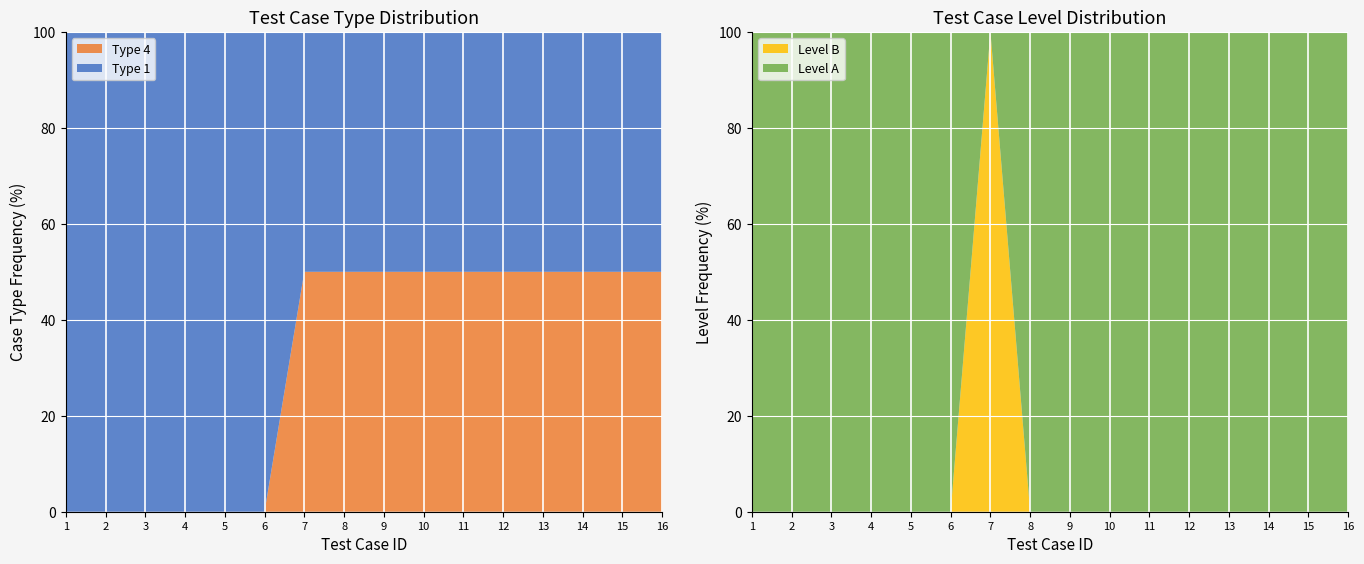

Is it true that Type 4 equals 50 at 14?

True